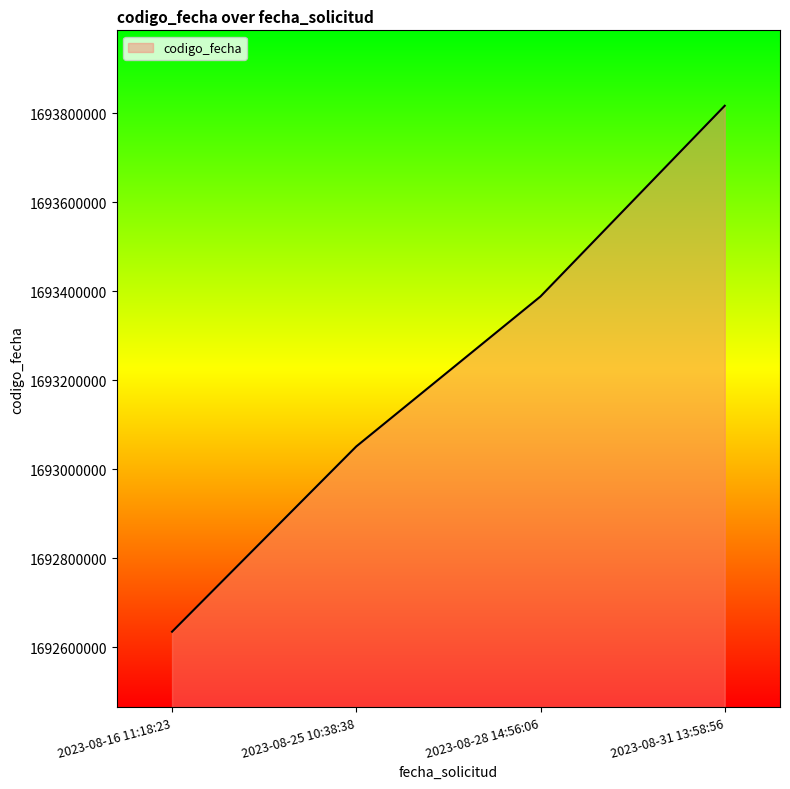

Where is the data nearest to the value 1693225945?

2023-08-28 14:56:06